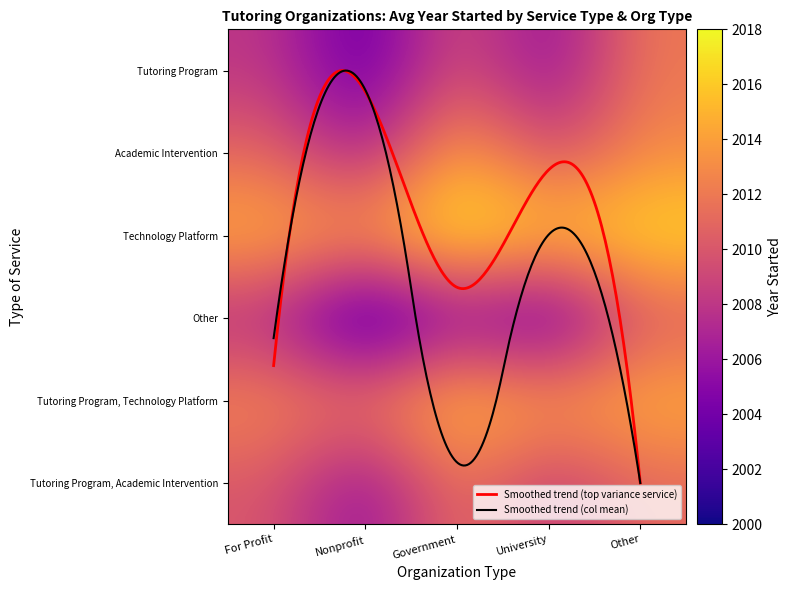

Which category has the lowest value in the Tutoring Program, Academic Intervention series?

Nonprofit